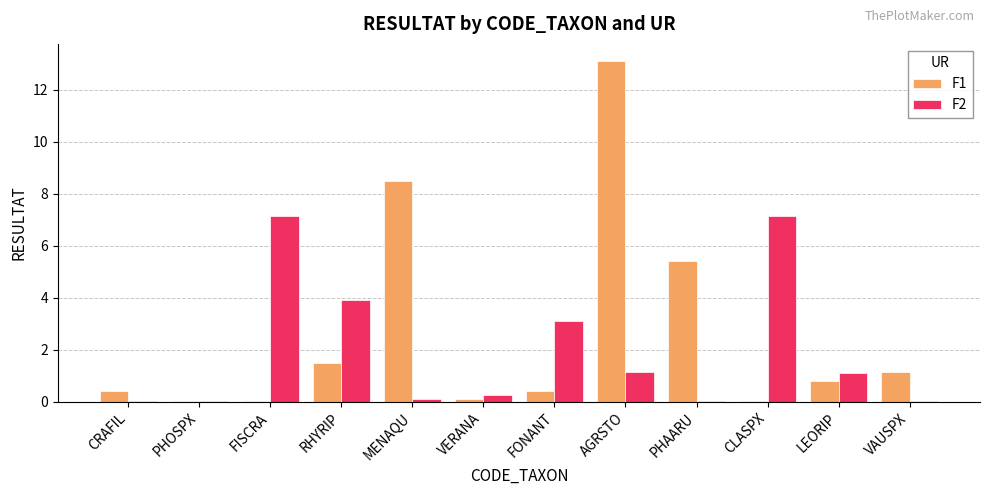

Does the chart contain stacked bars?

No